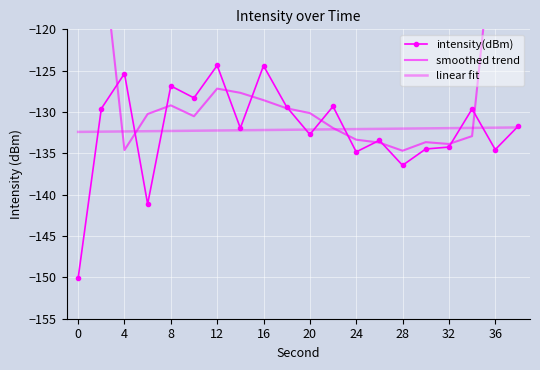

True or false: intensity(dBm) and linear fit intersect in this chart.

True